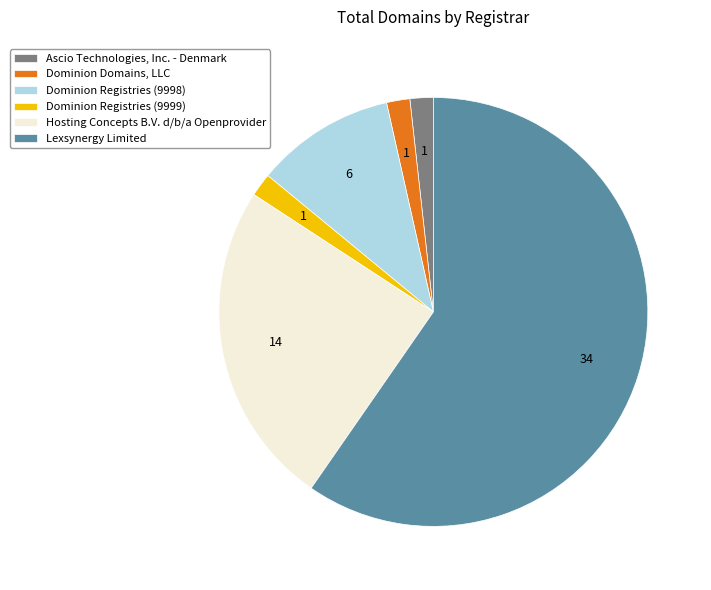

Combined, do Ascio Technologies, Inc. - Denmark and Dominion Domains, LLC account for over 50%?

No